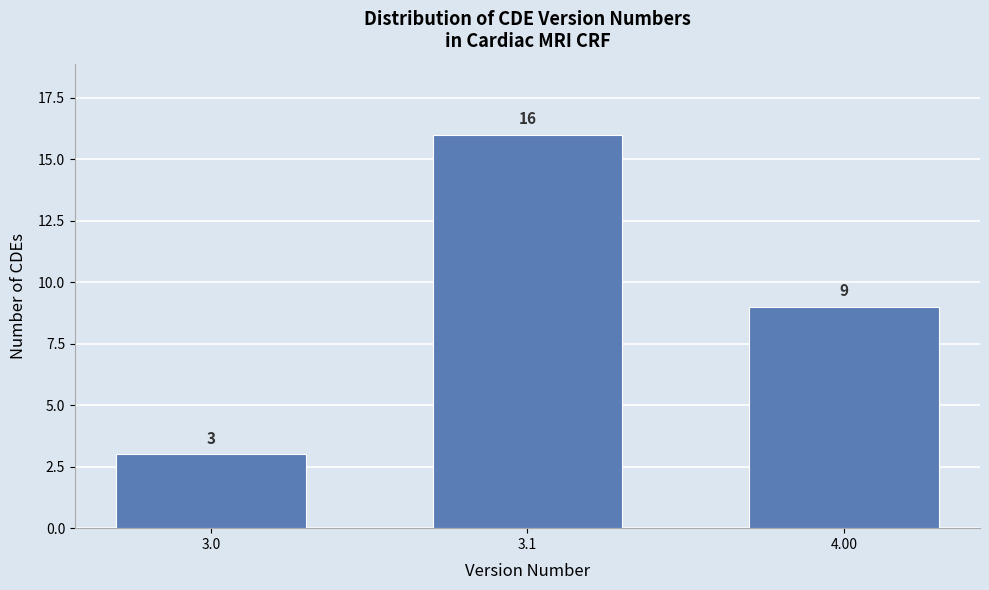

Reading left to right, list all the values displayed in this chart.

3	16	9